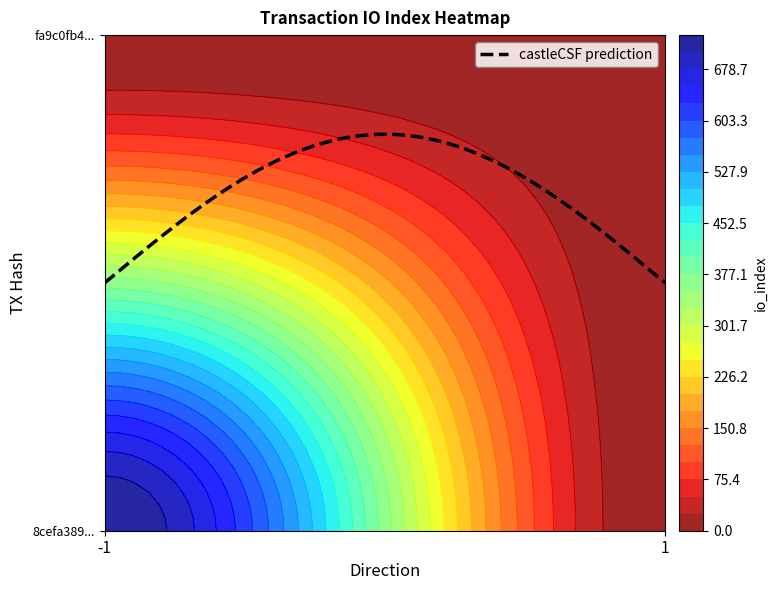

Which category has the lowest value across all series?

1